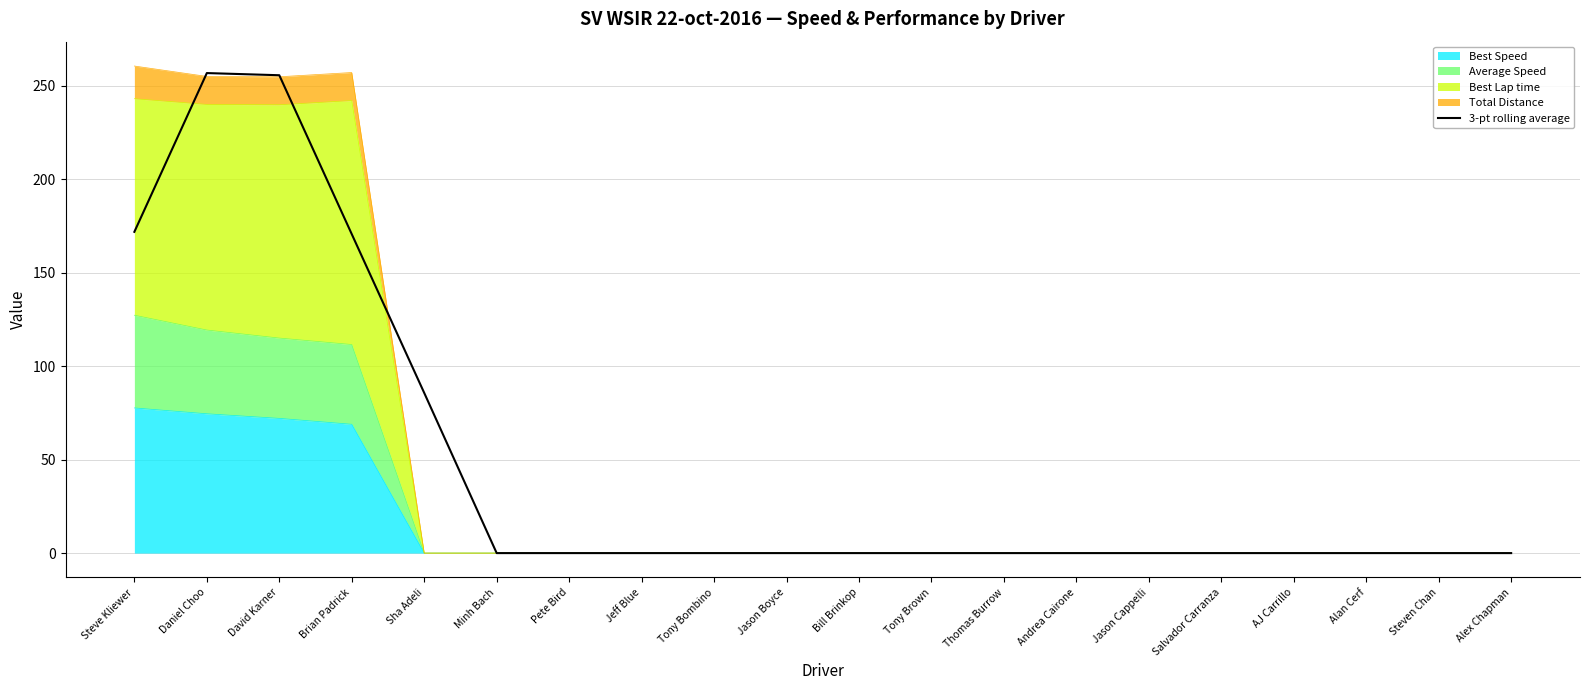

What is the label of the 20th point from the right?

Steve Kliewer